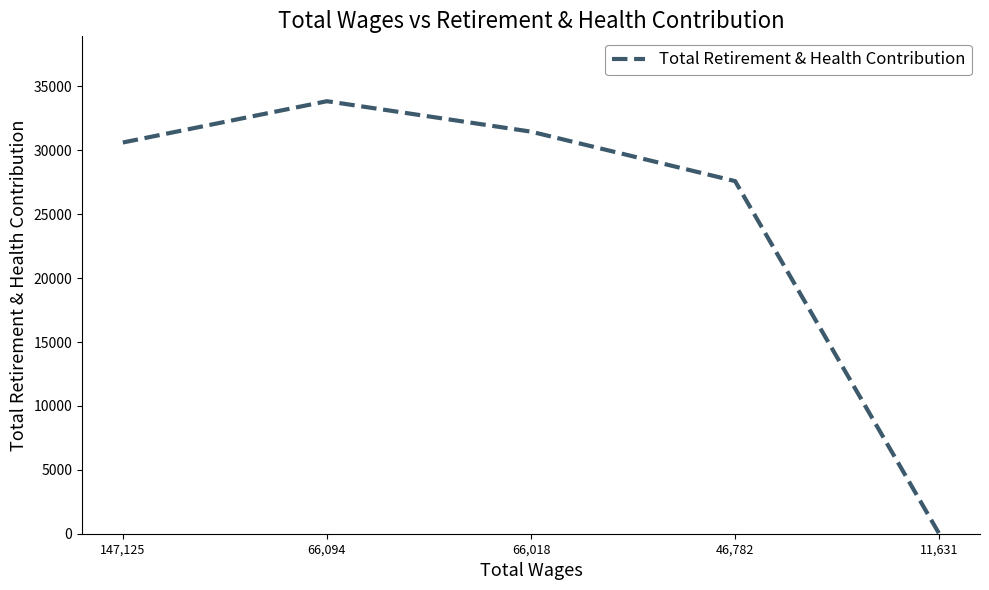

Is it true that the value at 147,125 is 14967?

False